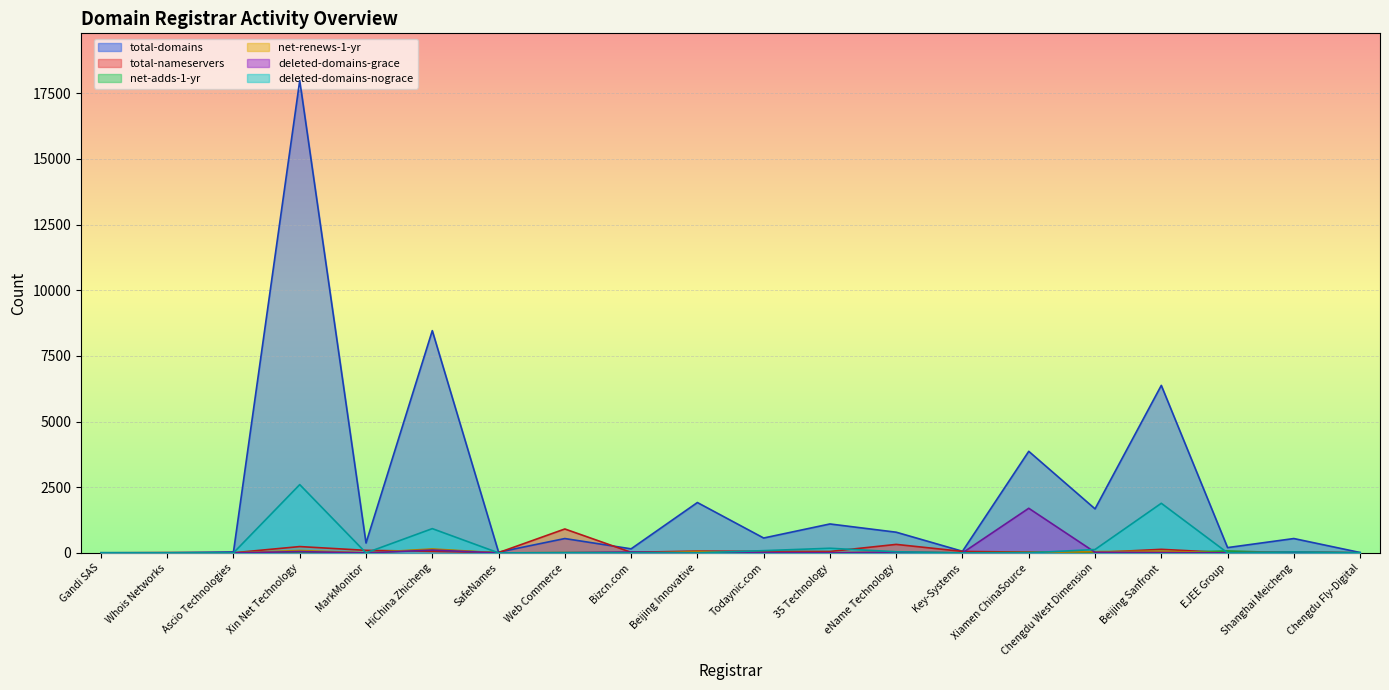

What is the difference between the highest and lowest values at eName Technology?

778